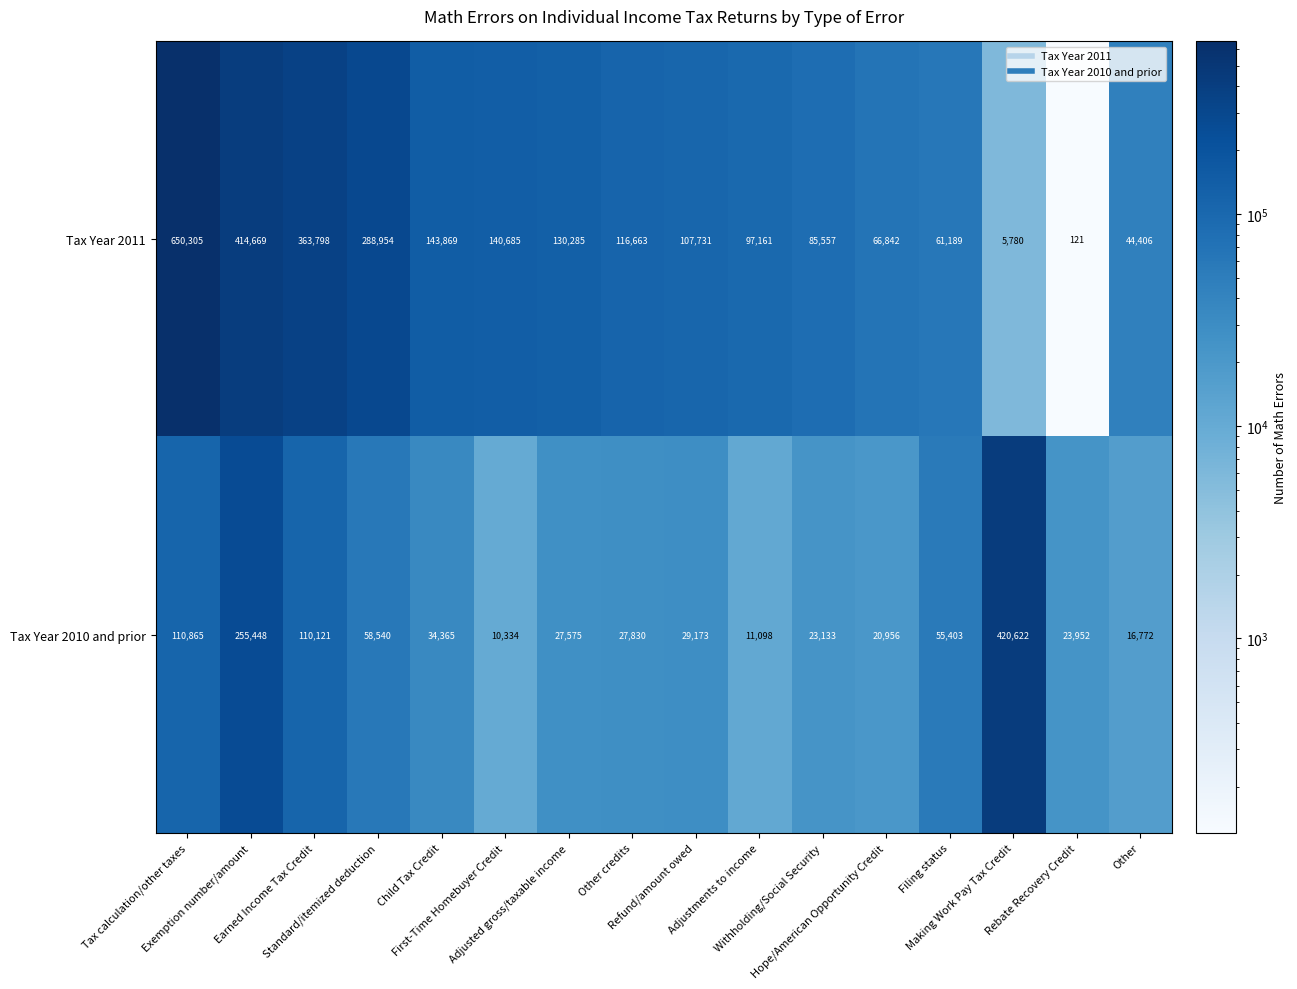

Which series has the largest total across all categories?

Tax Year 2011